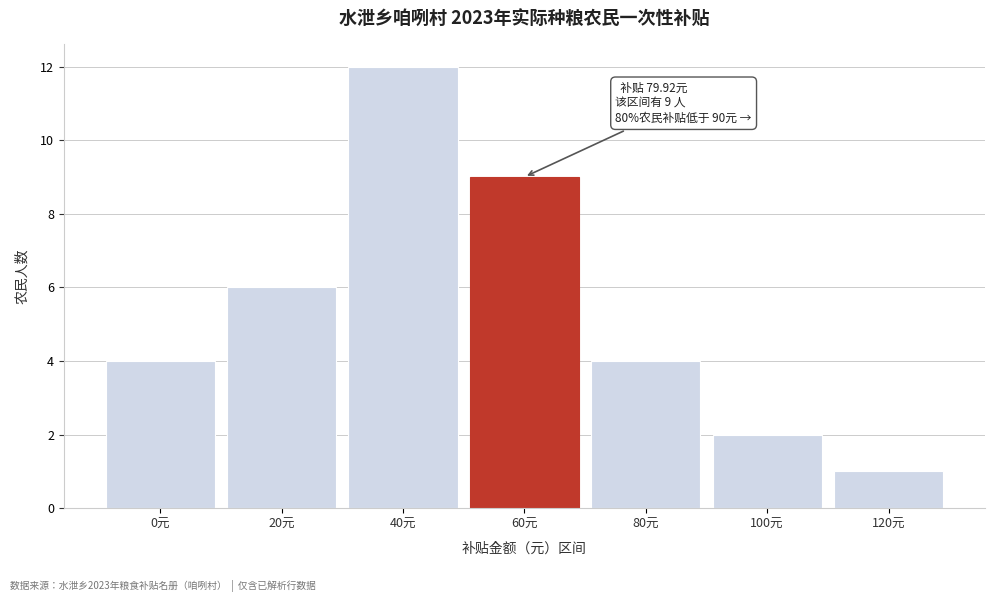

Reading left to right, what are all the values shown in this chart?

0元=4	20元=6	40元=12	60元=9	80元=4	100元=2	120元=1